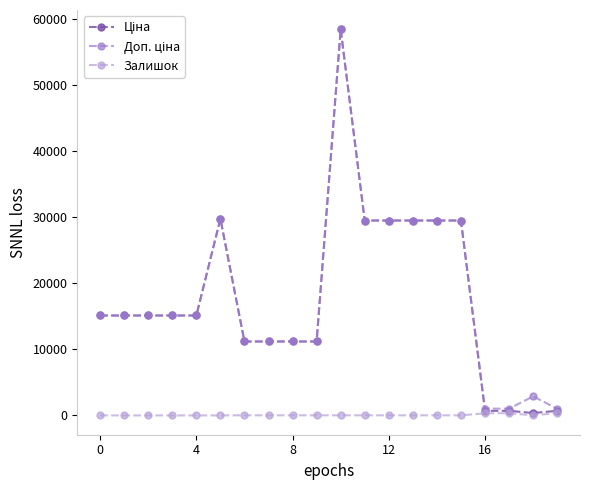

How many lines are shown in the chart?

3